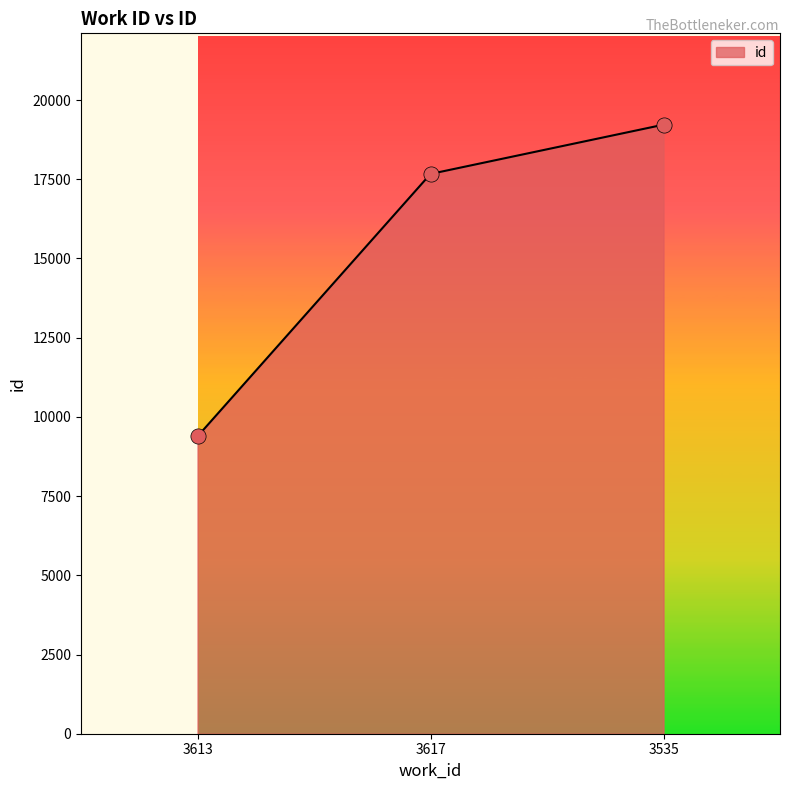

What is the change in value from 3613 to 3535?

+9837